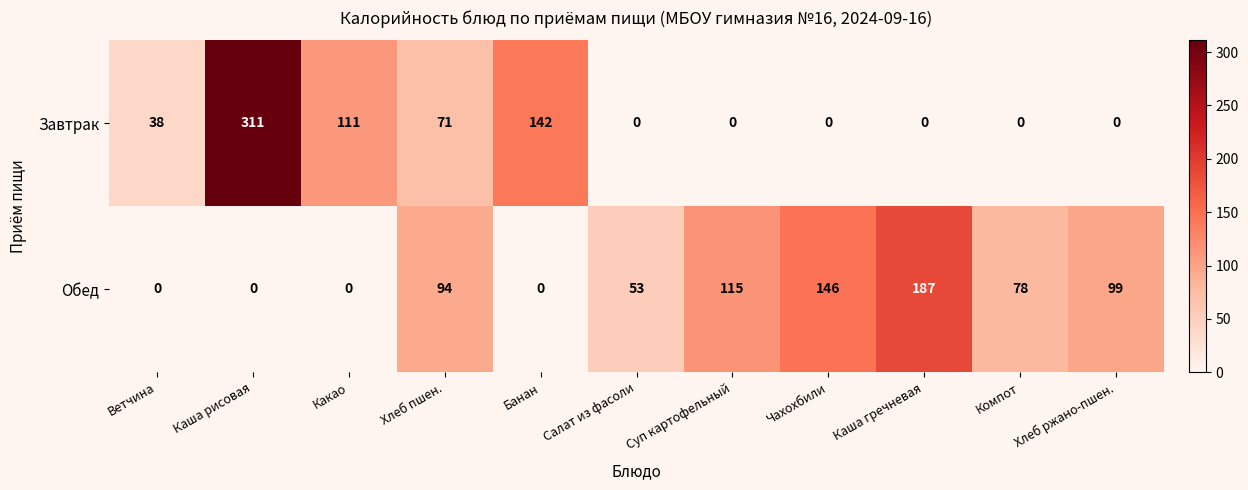

What is the difference between the Завтрак values at Салат из фасоли and Каша рисовая?

311